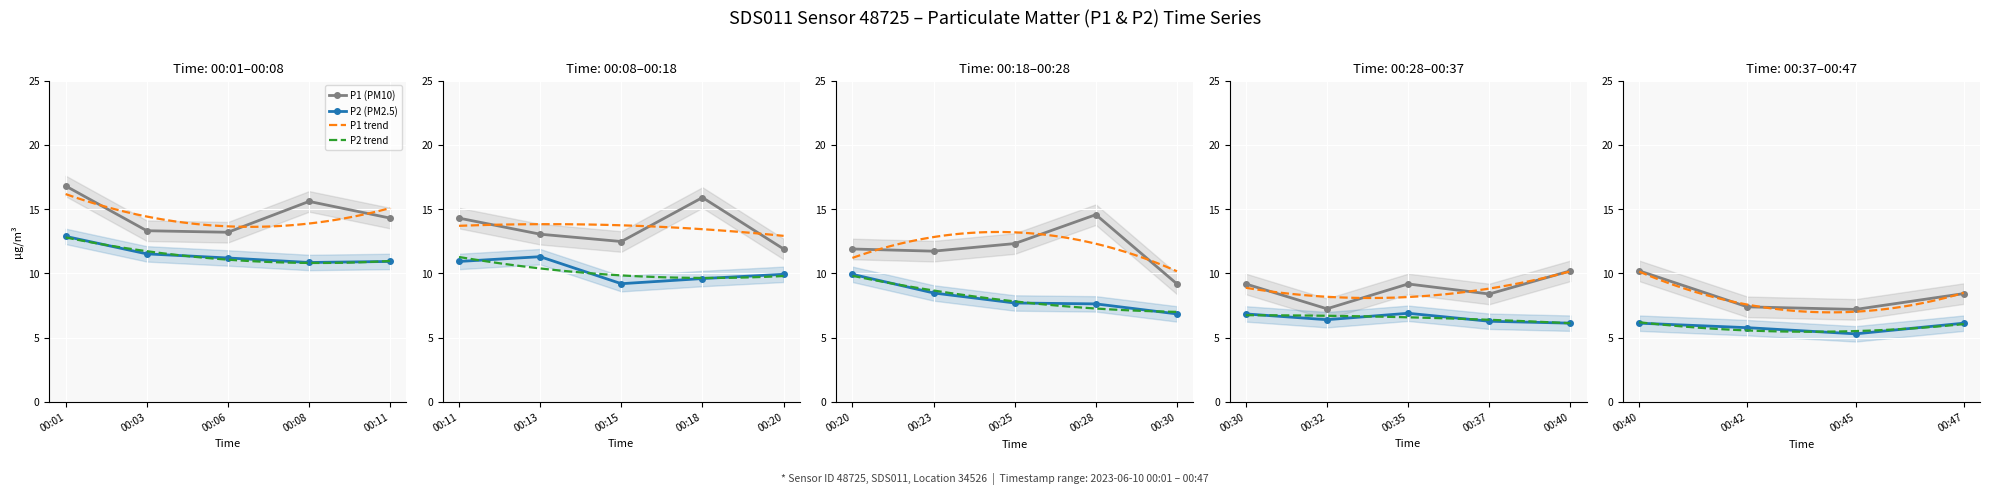

True or false: P1 and P2 cross at least once.

False